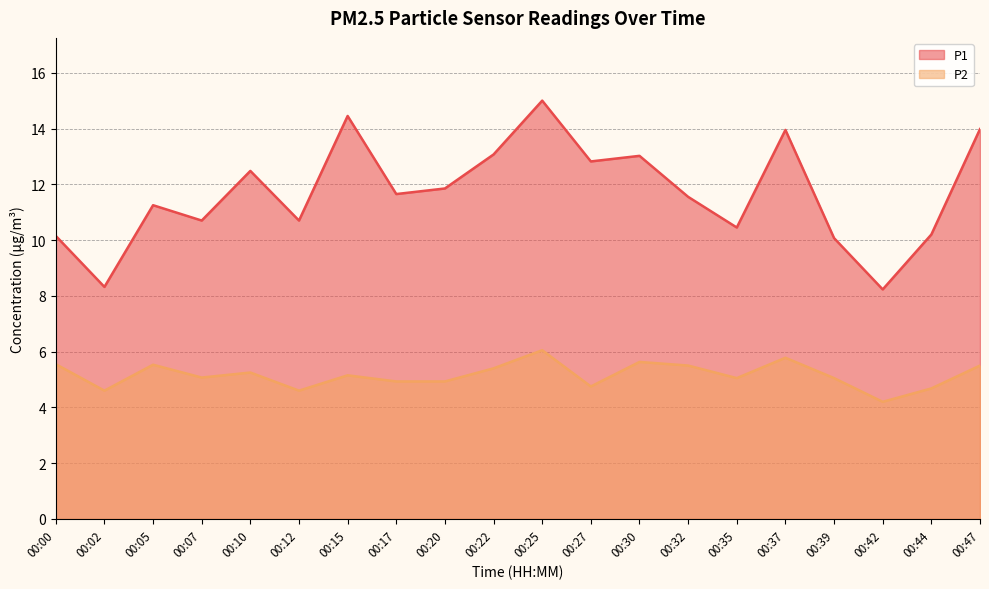

At which category does P1 reach its first local valley?

00:02